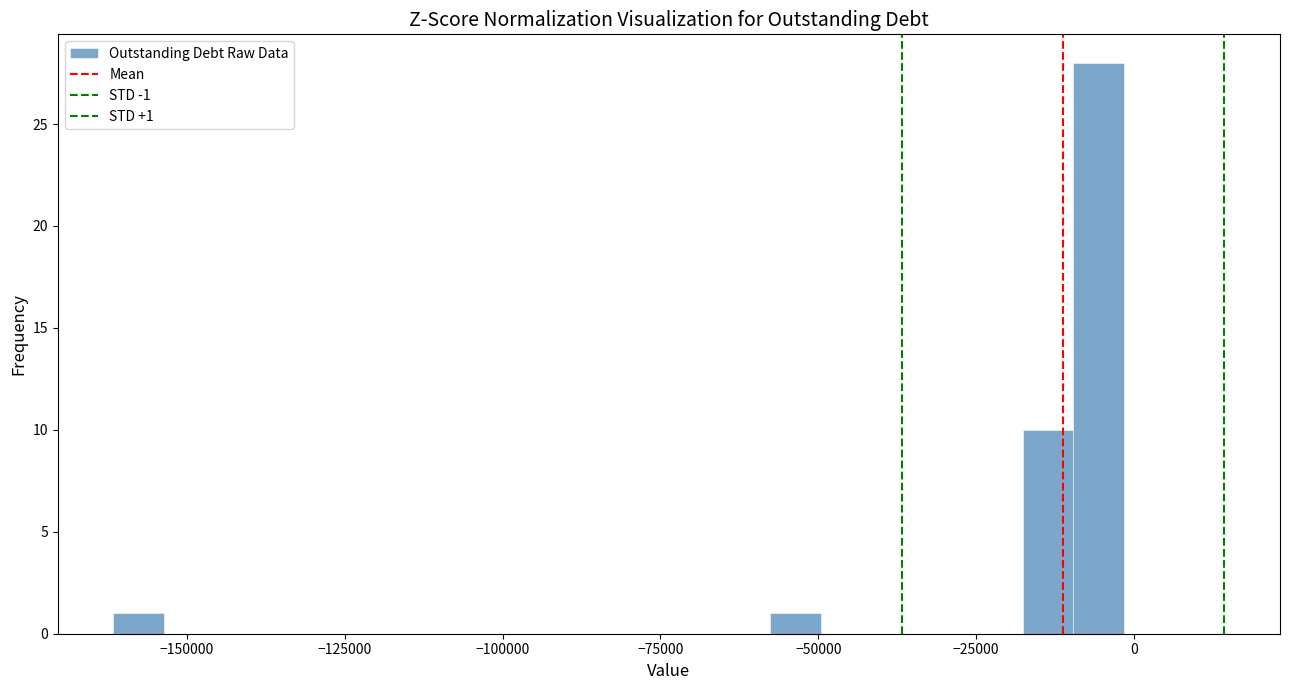

Read against the x-axis, roughly where is the centre of the tallest bar?

-5000